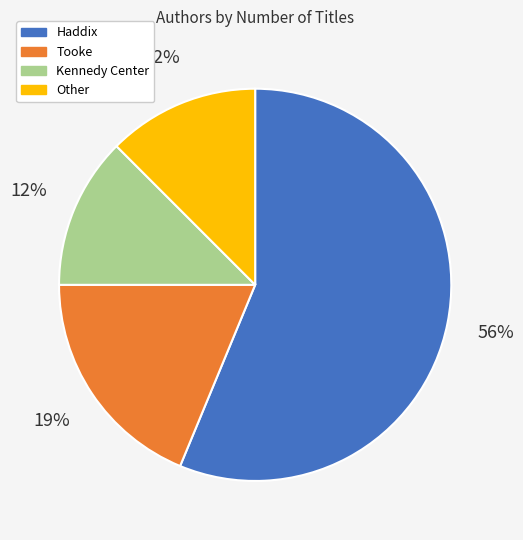

To the nearest percent, what is the average slice percentage?

25%